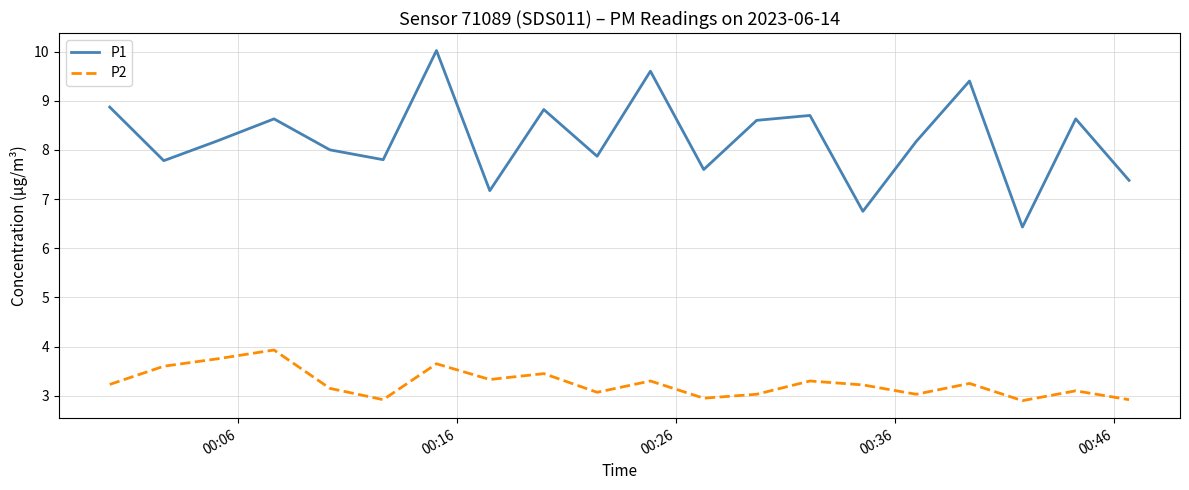

True or false: P2 and P1 intersect in this chart.

False